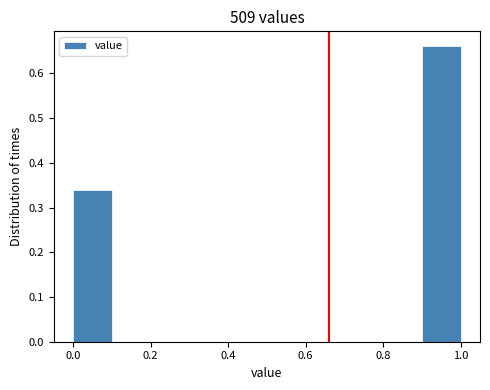

What is the height of the bar covering 0.9 to 1.0 on the x-axis? The values are not printed on the chart, so give them approximately, as read against the axis.

0.66